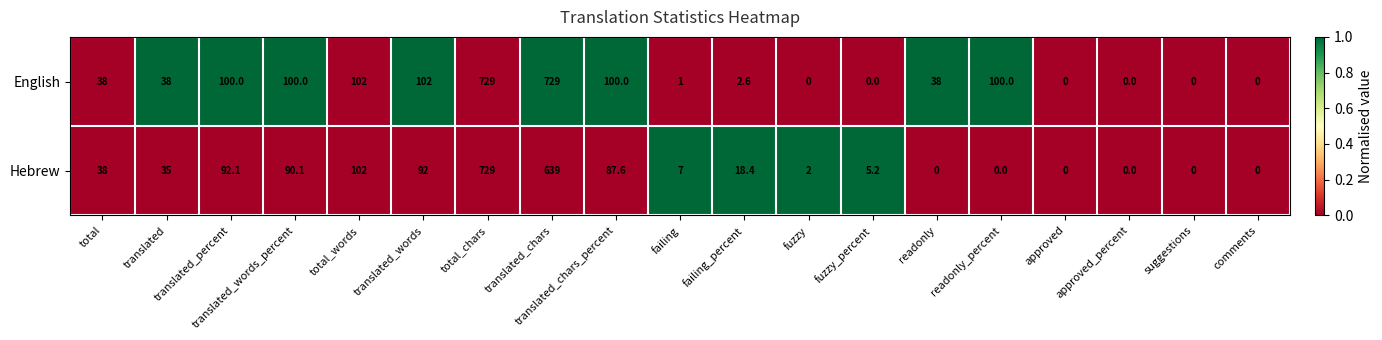

At which category is the sum across all series the highest?

total_chars